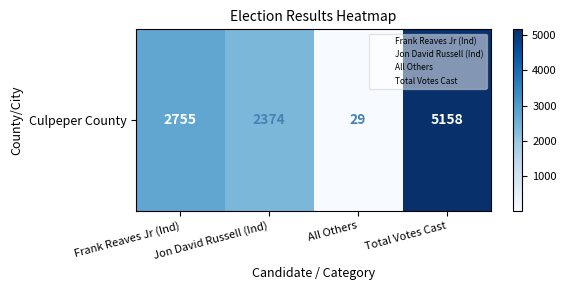

What is the ratio of the value at Jon David Russell (Ind) to the value at Total Votes Cast?

0.5